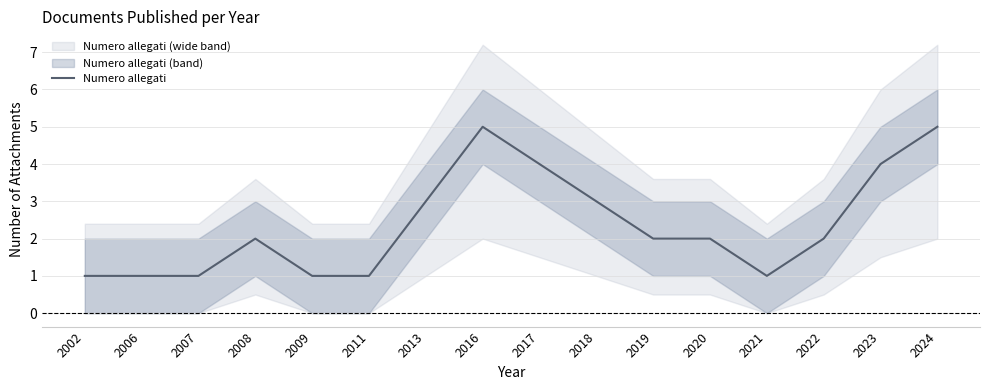

Between 2024 and 2008, which is larger?

2024